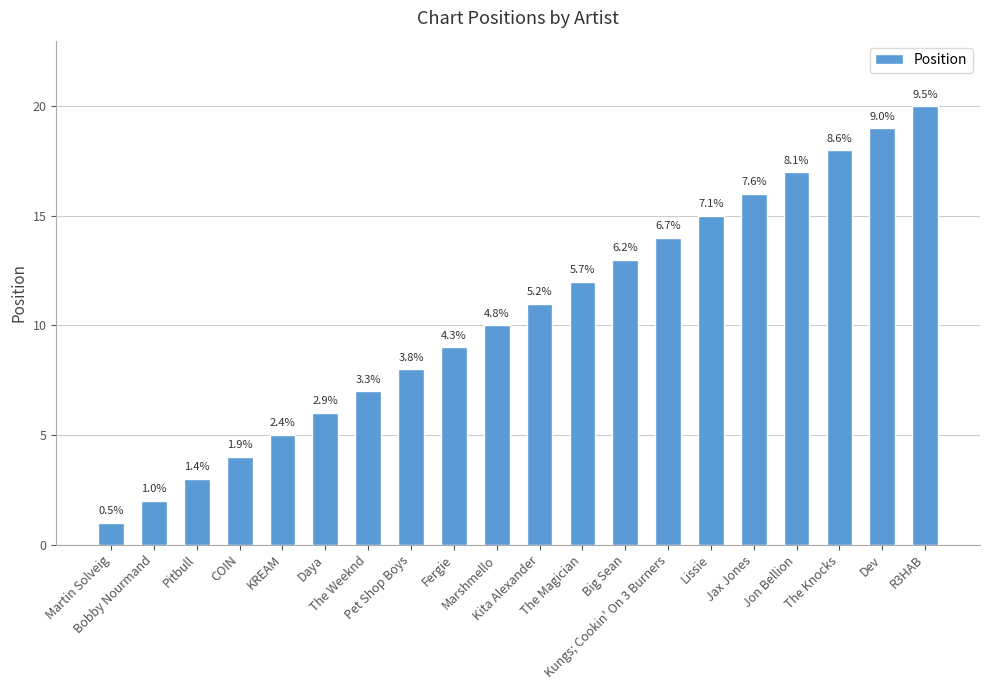

List the labels in order of value, smallest first.

Martin Solveig, Bobby Nourmand, Pitbull, COIN, KREAM, Daya, The Weeknd, Pet Shop Boys, Fergie, Marshmello, Kita Alexander, The Magician, Big Sean, Kungs; Cookin' On 3 Burners, Lissie, Jax Jones, Jon Bellion, The Knocks, Dev, R3HAB